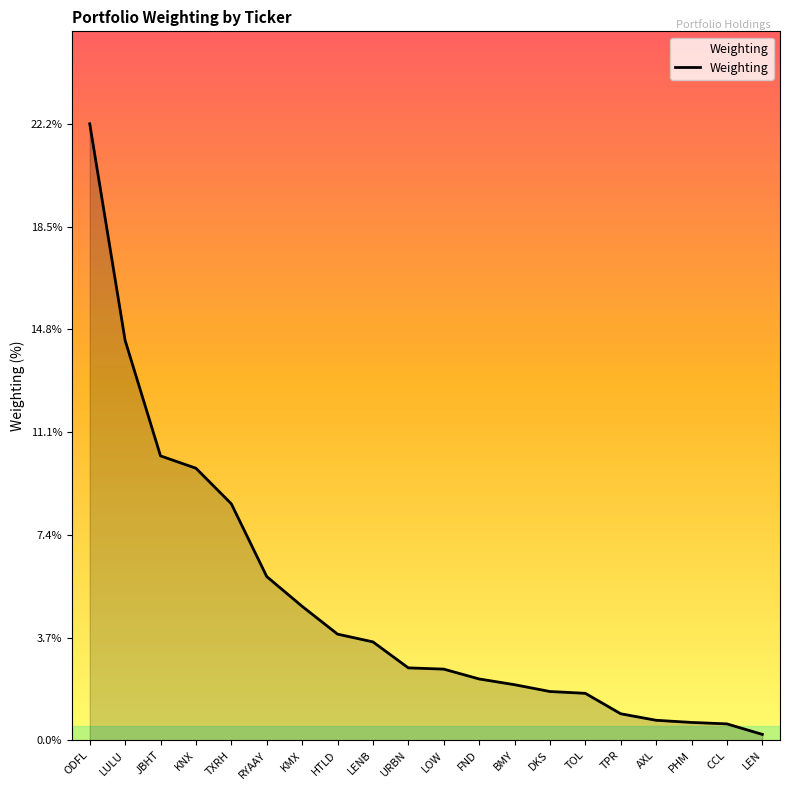

How many lines are shown in the chart?

1